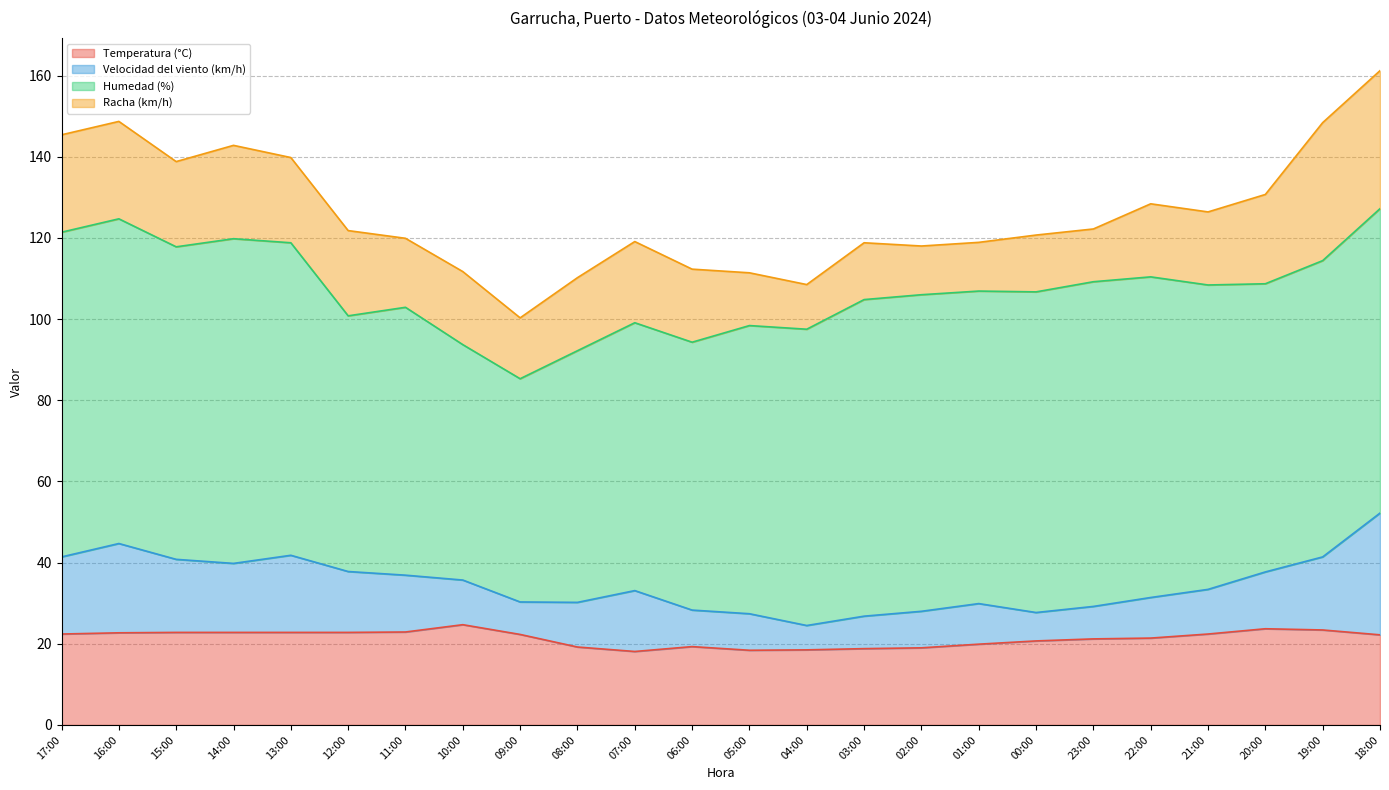

Which series has the largest total across all categories?

Humedad (%)